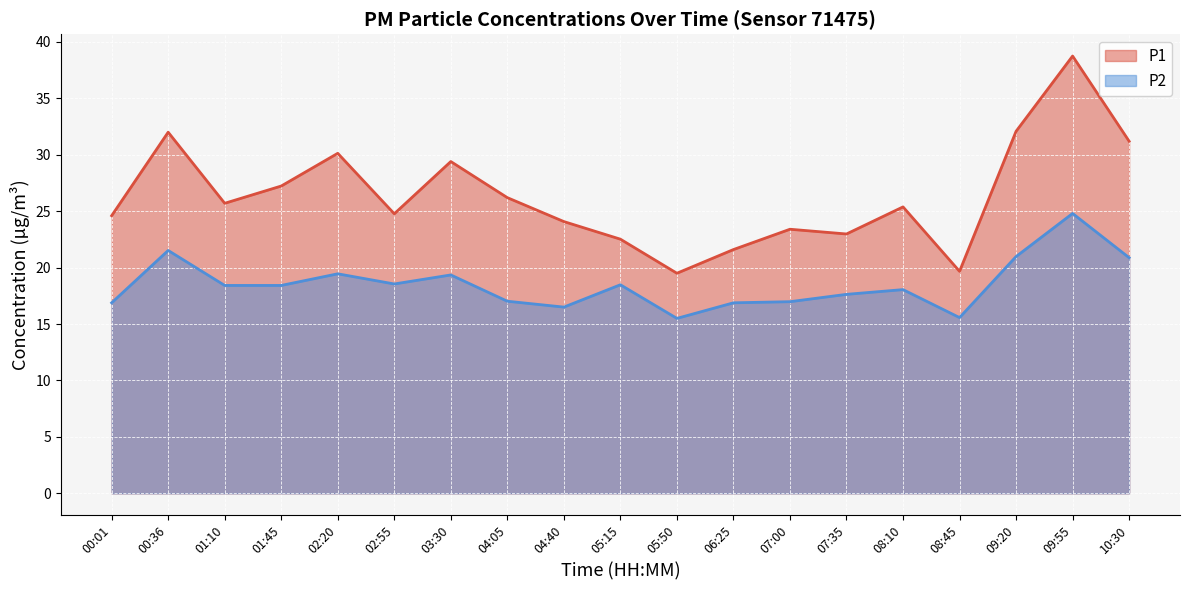

At which label is P1 closest to 29?

03:30